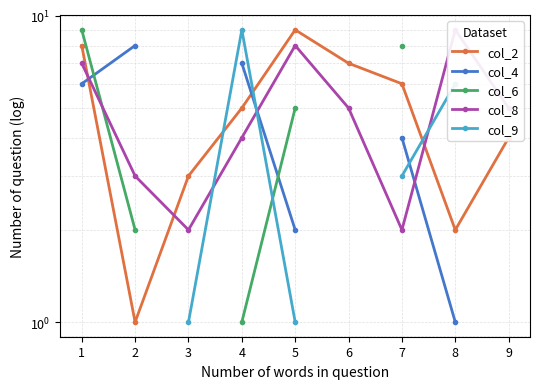

Count the col_6 values in the range 1 to 8.

4